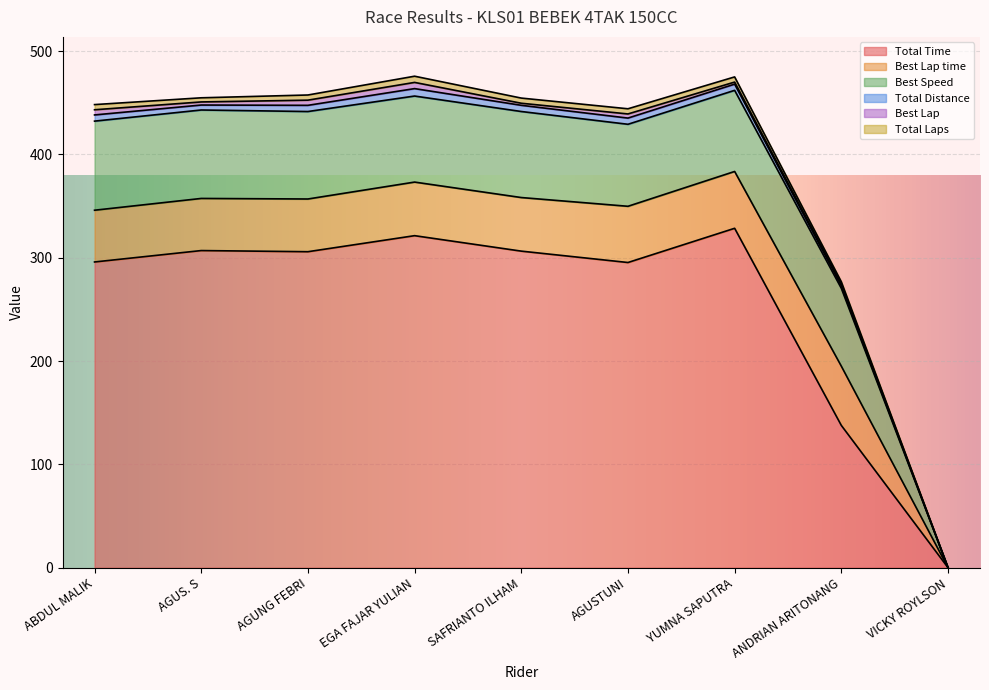

What is the highest value of the Total Laps series?

6.0